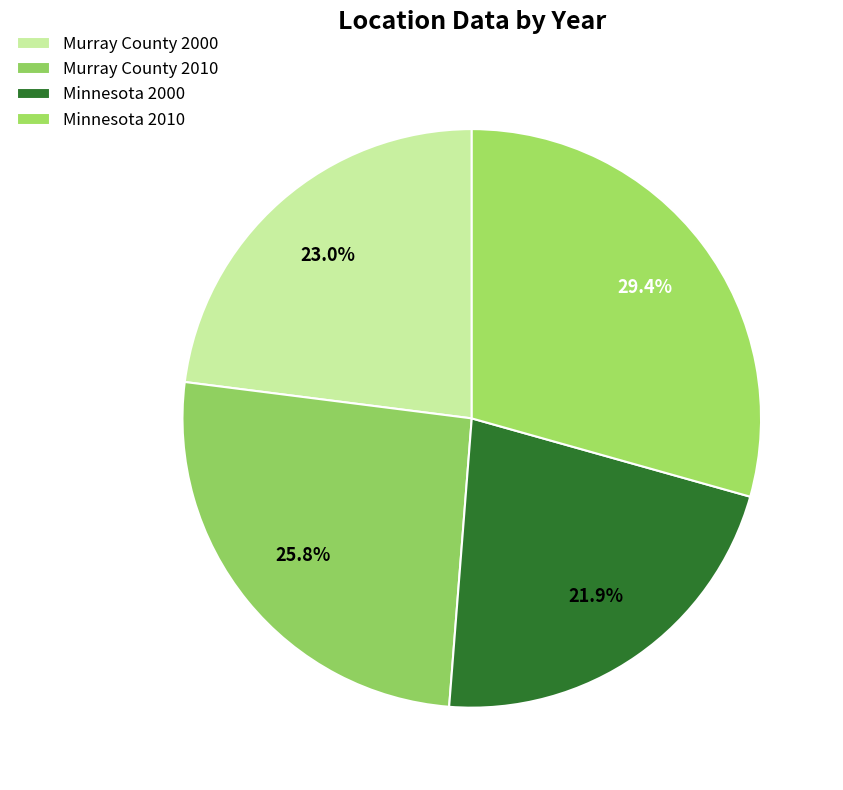

Rank the categories by value from lowest to highest.

Minnesota 2000, Murray County 2000, Murray County 2010, Minnesota 2010